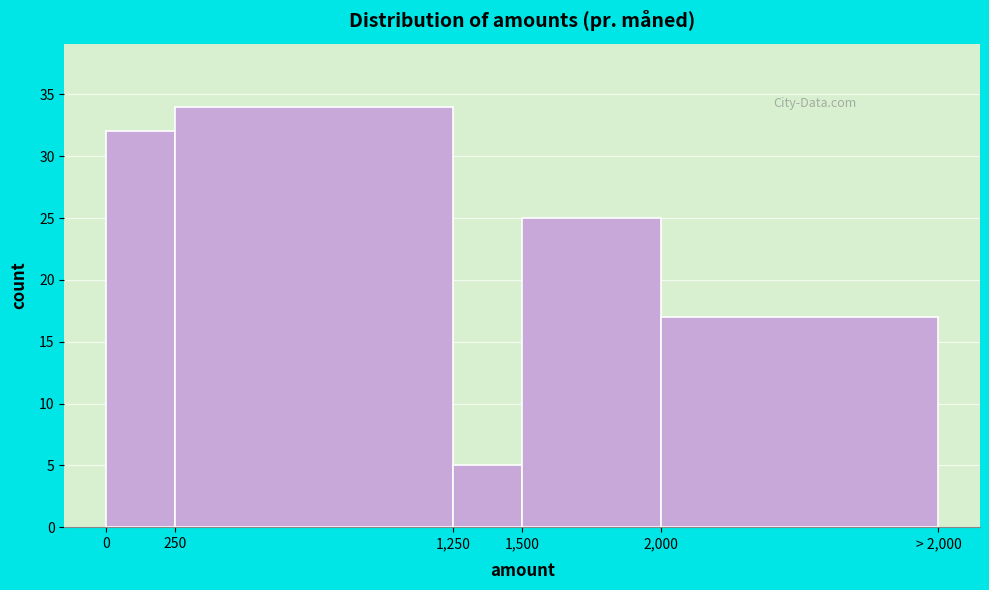

Reading left to right, transcribe all the data shown in this chart.

32	34	5	25	17